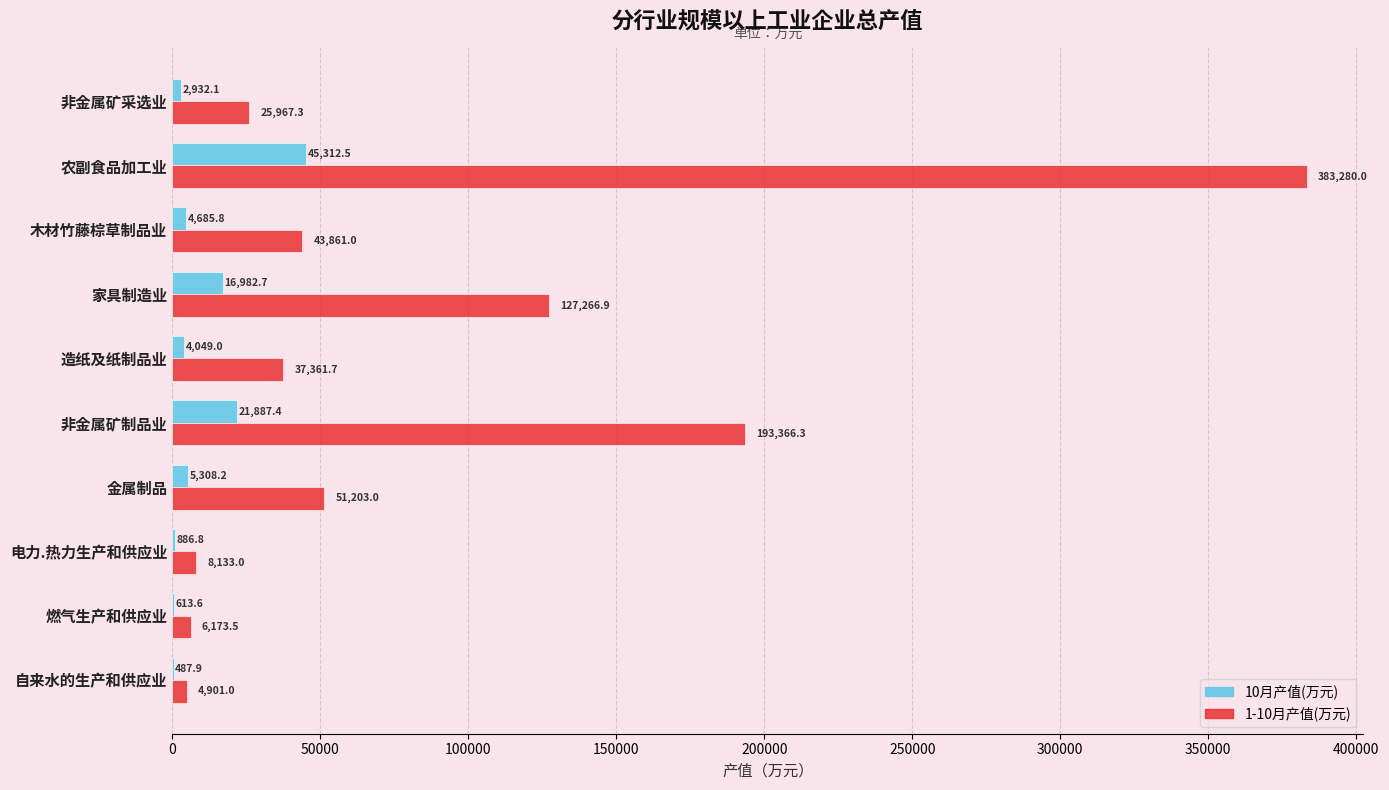

True or false: 1-10月产值(万元) has a value of 96541.3 at 非金属矿制品业.

False